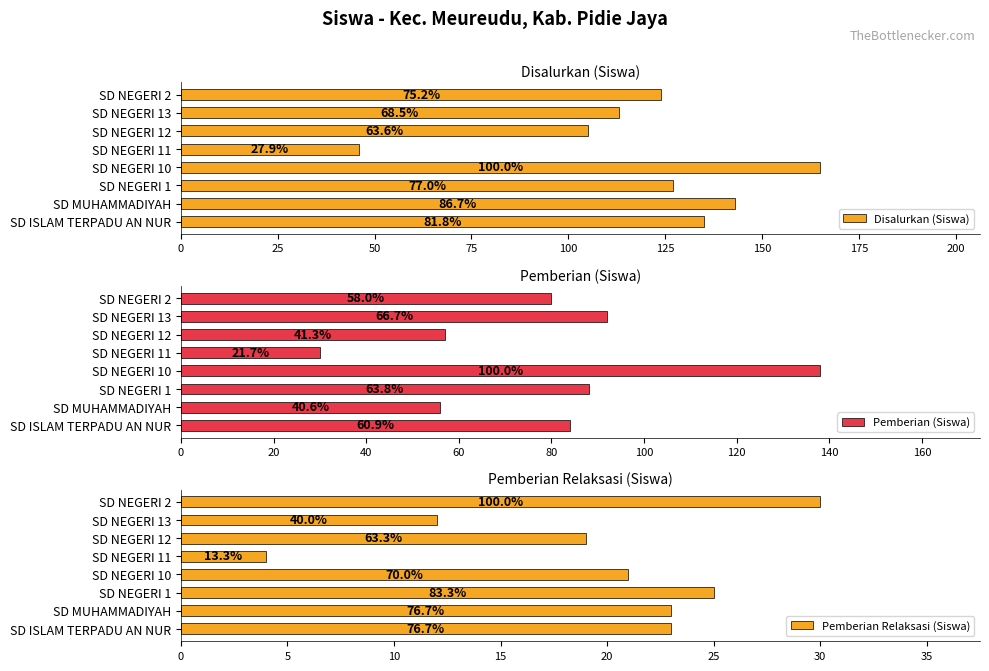

Reading right to left, extract all data points from this chart.

Disalurkan (Siswa): 124	113	105	46	165	127	143	135
Pemberian (Siswa): 80	92	57	30	138	88	56	84
Pemberian Relaksasi (Siswa): 30	12	19	4	21	25	23	23